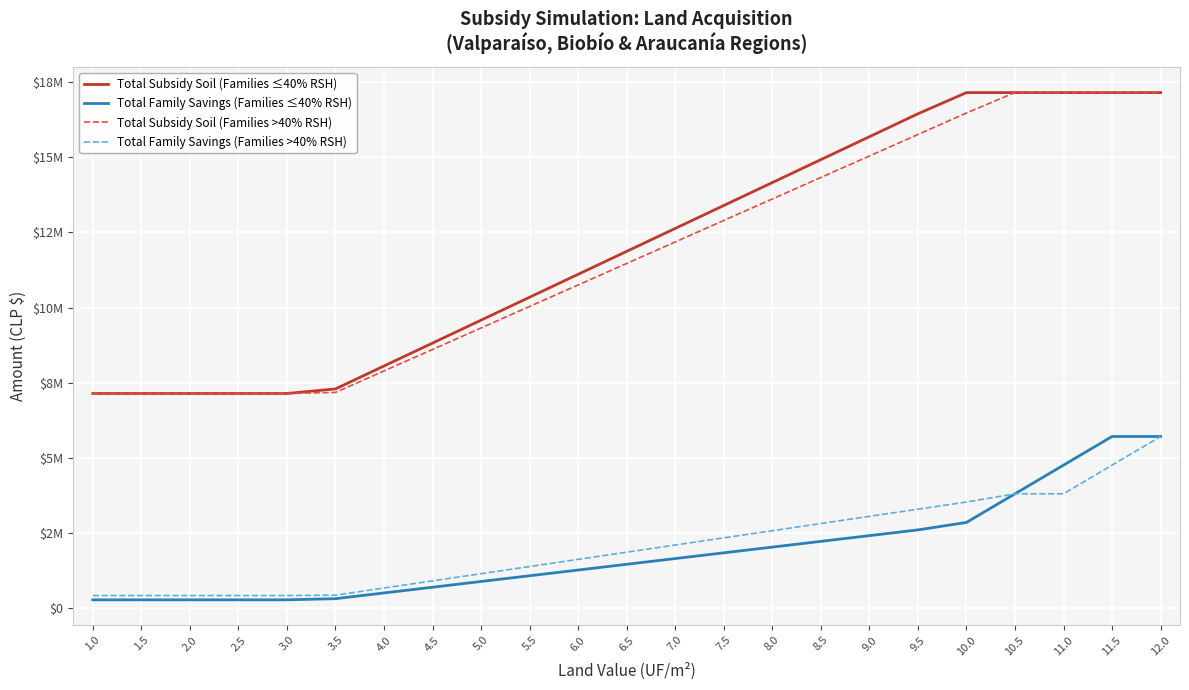

What is the sum of the Total Family Savings (Families >40% RSH) values at 4.5 and 3.0?

1345251